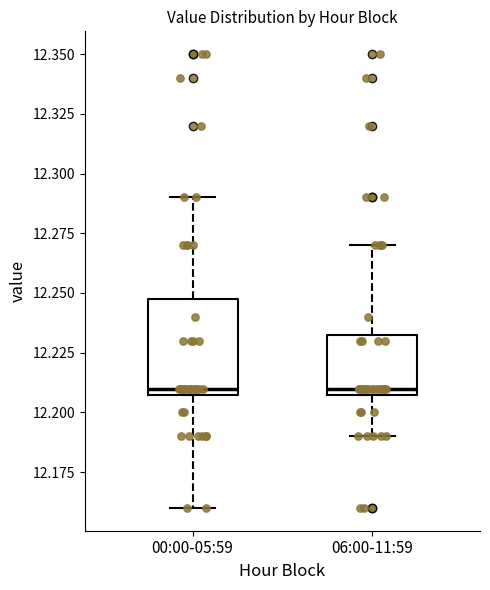

Where does the lower whisker of the box for 06:00-11:59 end on the y-axis? The values are not printed on the chart, so give them approximately, as read against the axis.

12.190